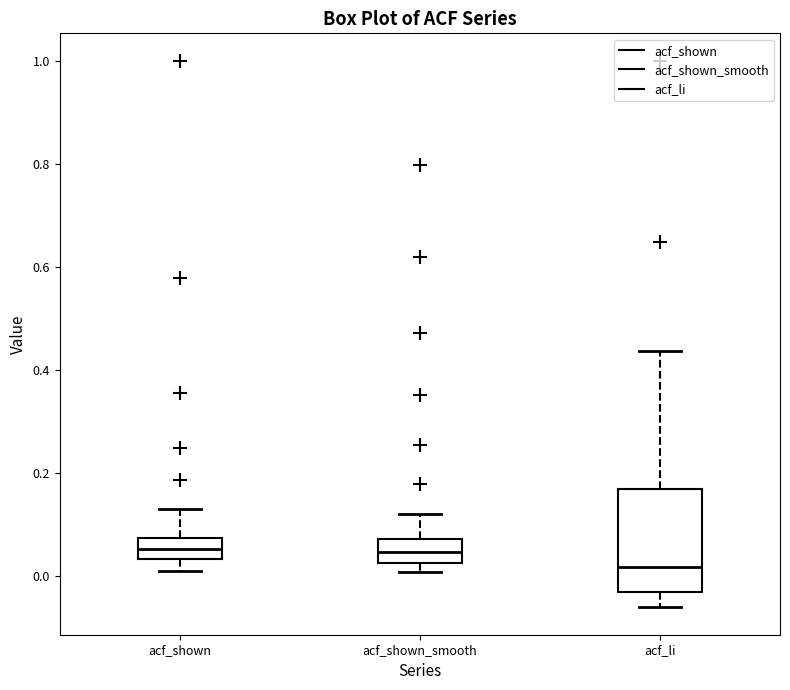

Which box is the tallest, from its lower edge to its upper edge?

acf_li